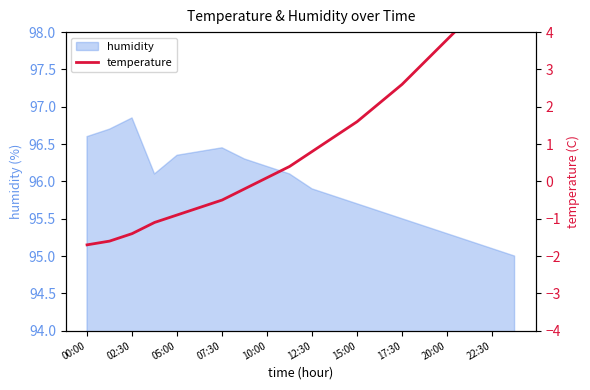

Is it true that humidity equals 160.6 at 12:30?

False